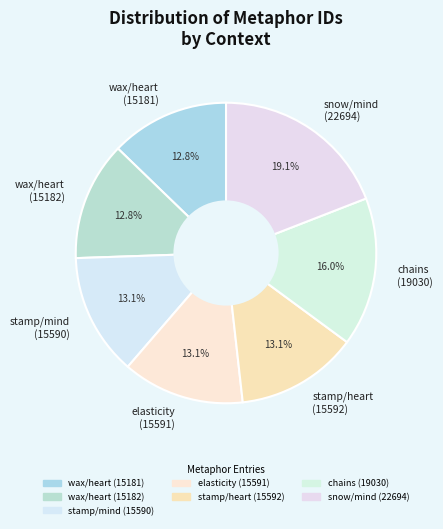

How much of the chart is everything except stamp/mind (15590)?

86.9%